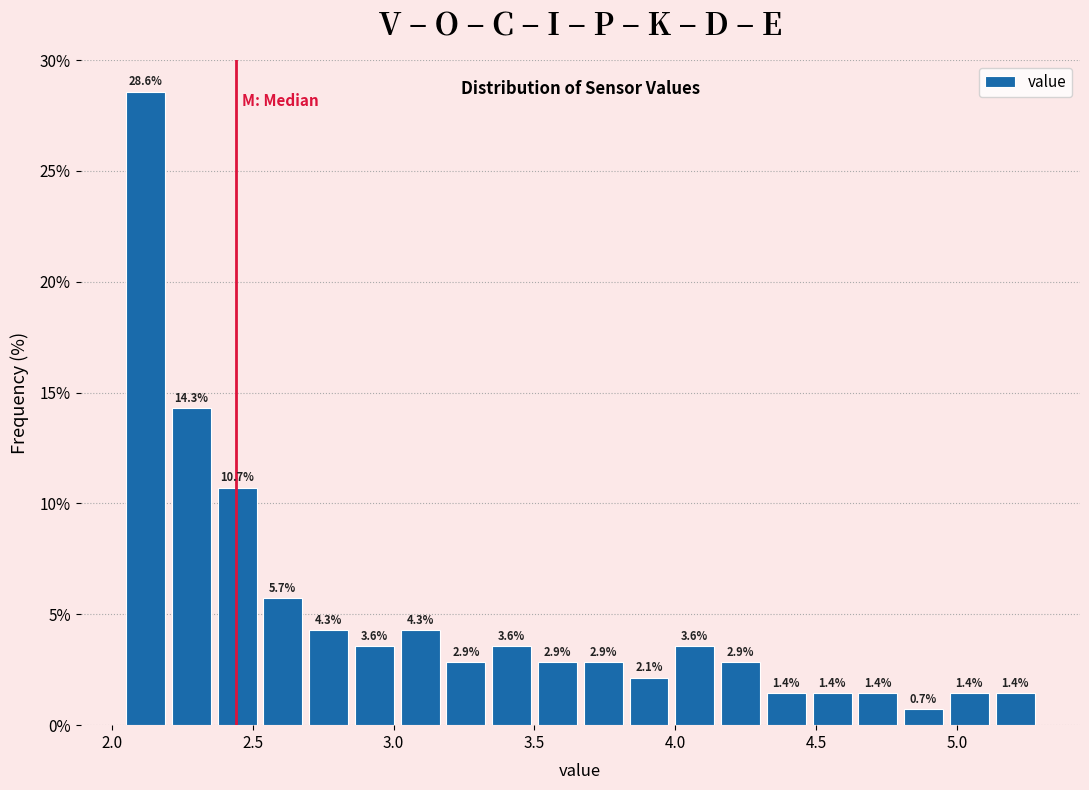

Around what value on the x-axis is the tallest bar? Give the approximate position of its centre, as read against the axis.

2.10